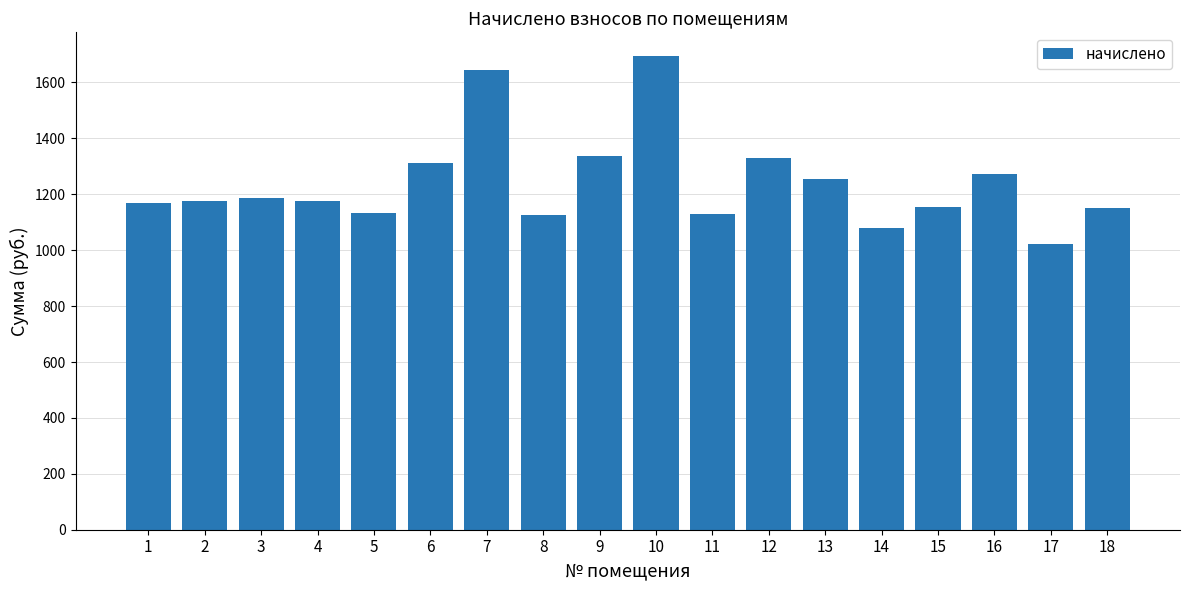

Is it true that the value at 15 is 579.0?

False